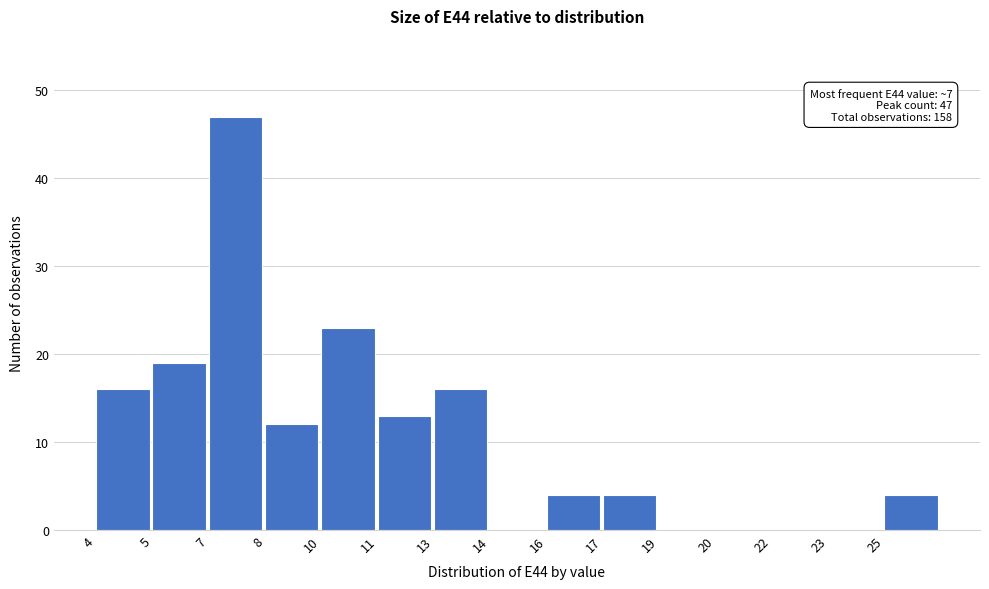

Reading right to left, list all the values displayed in this chart.

25=4	23=0	22=0	20=0	19=0	17=4	16=4	14=0	13=16	11=13	10=23	8=12	7=47	5=19	4=16